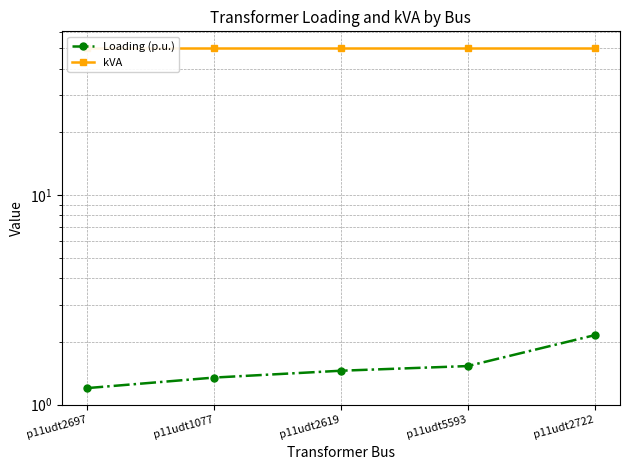

Reading left to right, extract all data points from this chart.

Loading (p.u.): 1.2	1.3	1.5	1.5	2.1
kVA: 50.0	50.0	50.0	50.0	50.0